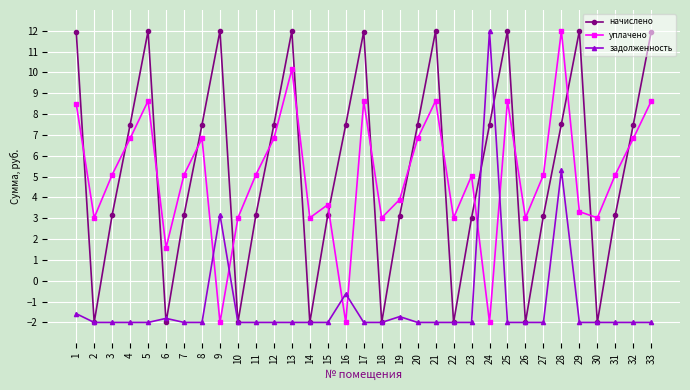

What is the total value across all series at 8?

12.3